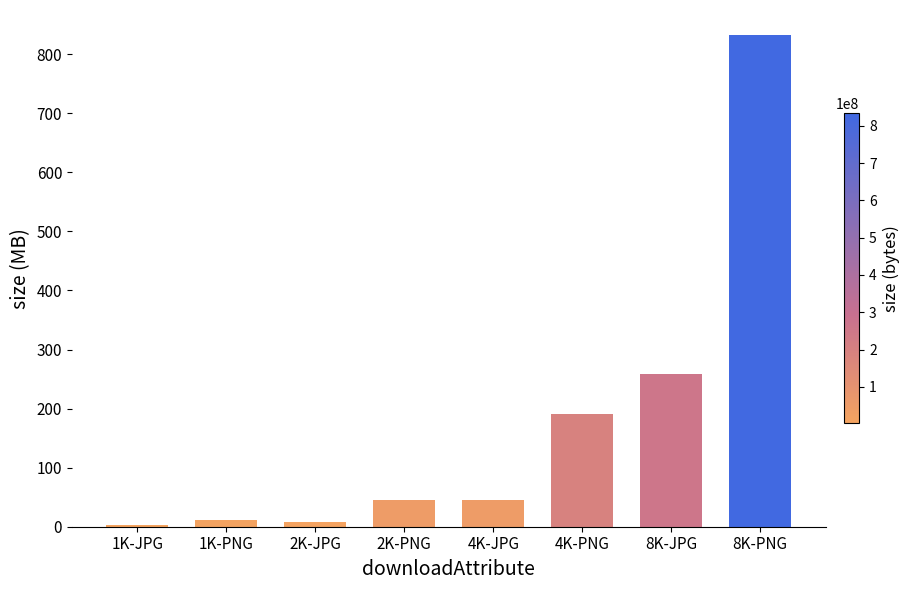

Which has a higher value, 8K-JPG or 8K-PNG?

8K-PNG